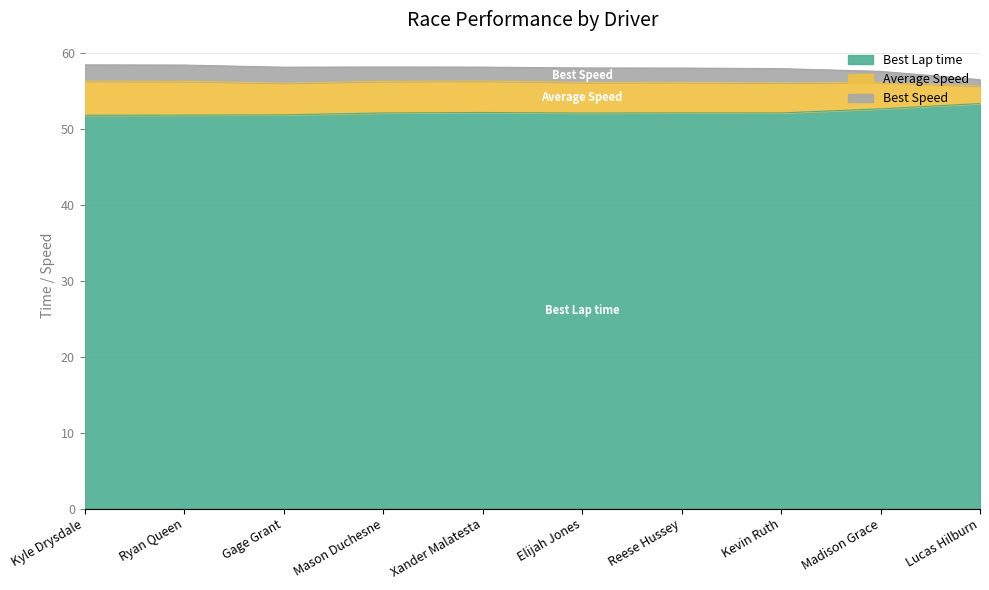

Where is the first local minimum for Average Speed?

Gage Grant